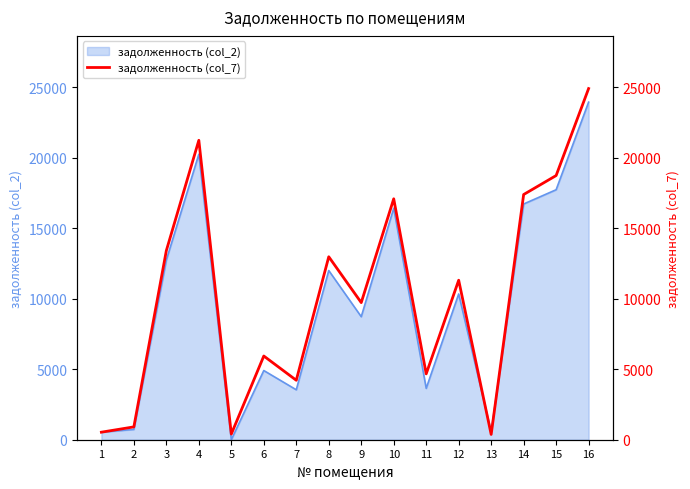

How many lines are shown in the chart?

1